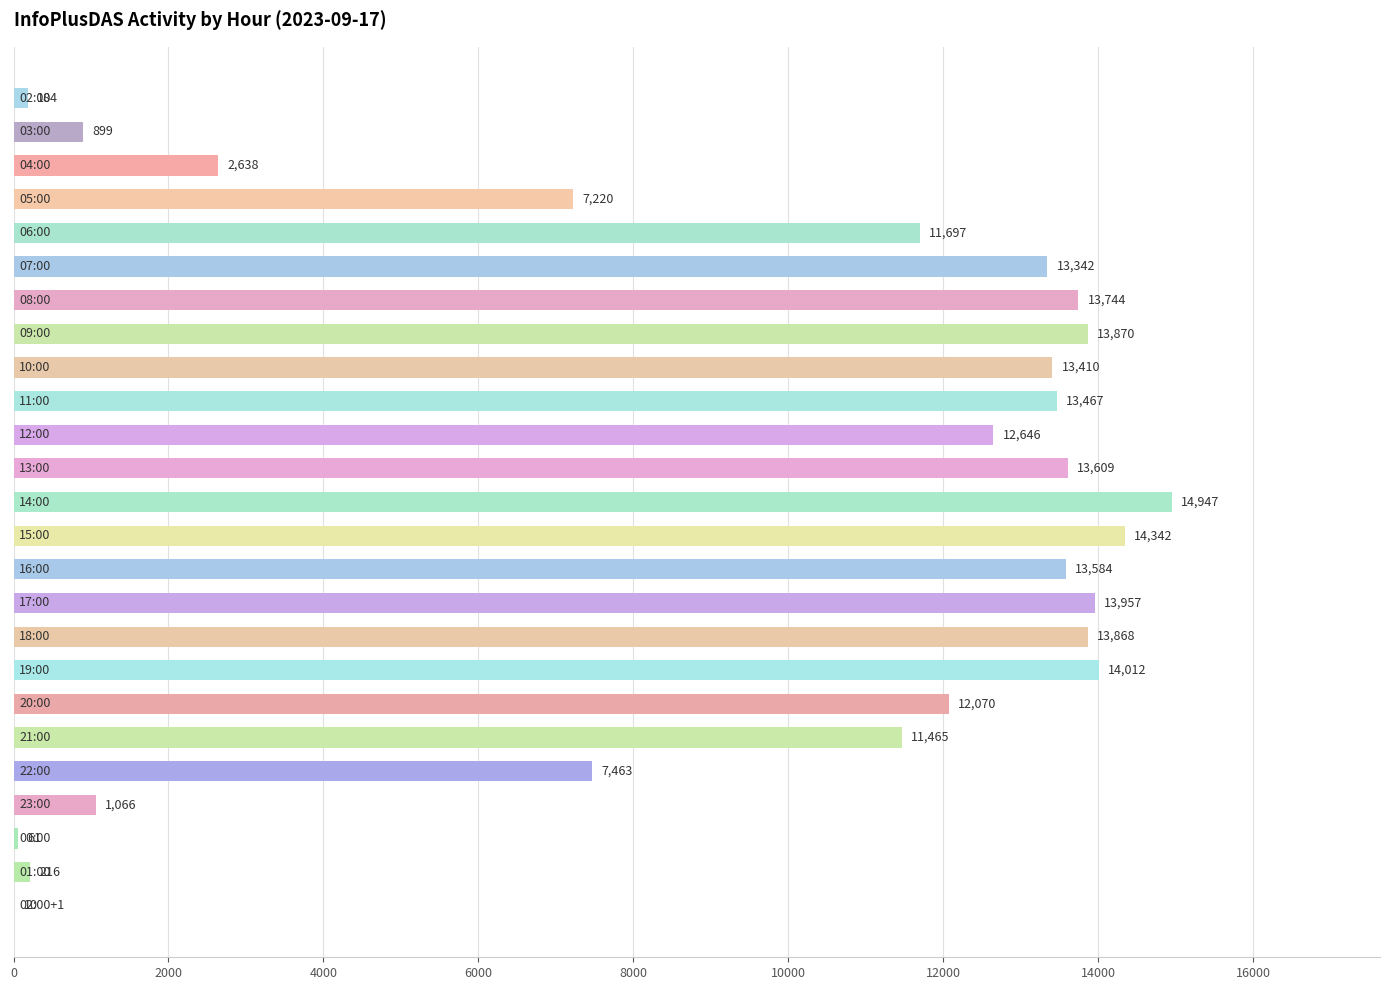

What is the average value?

9351